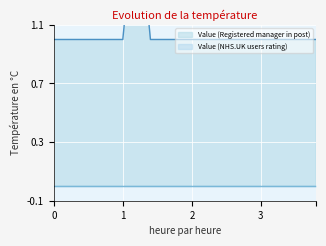

What is the value of the 19th point from the left?

1